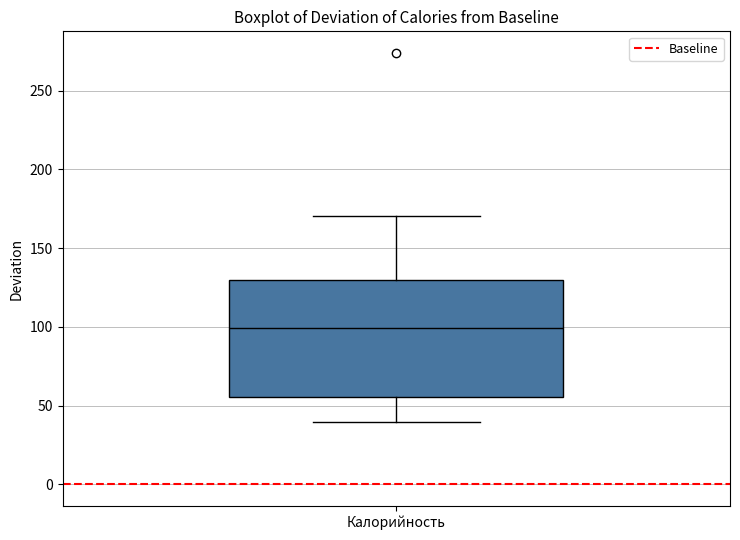

Transcribe this box plot: give where the median line is, the range the box spans, and where the two whiskers end, as read against the y-axis. The values are not printed on the chart, so give them approximately, as read against the axis.

median 100, box 55 to 130, whiskers 40 to 170